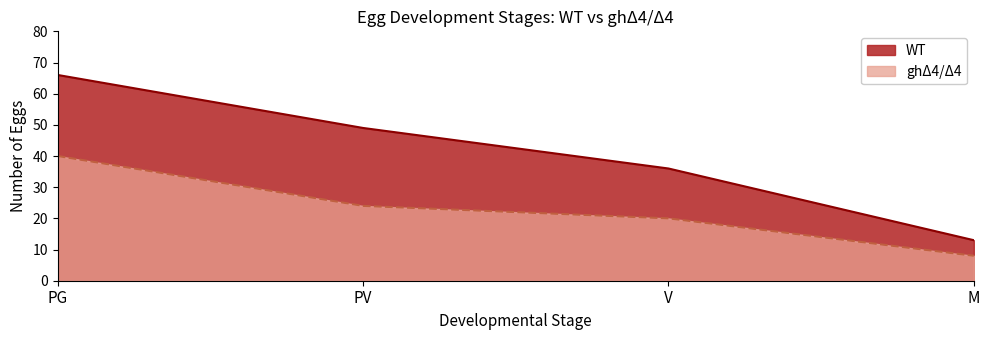

Which series has the largest total across all categories?

WT